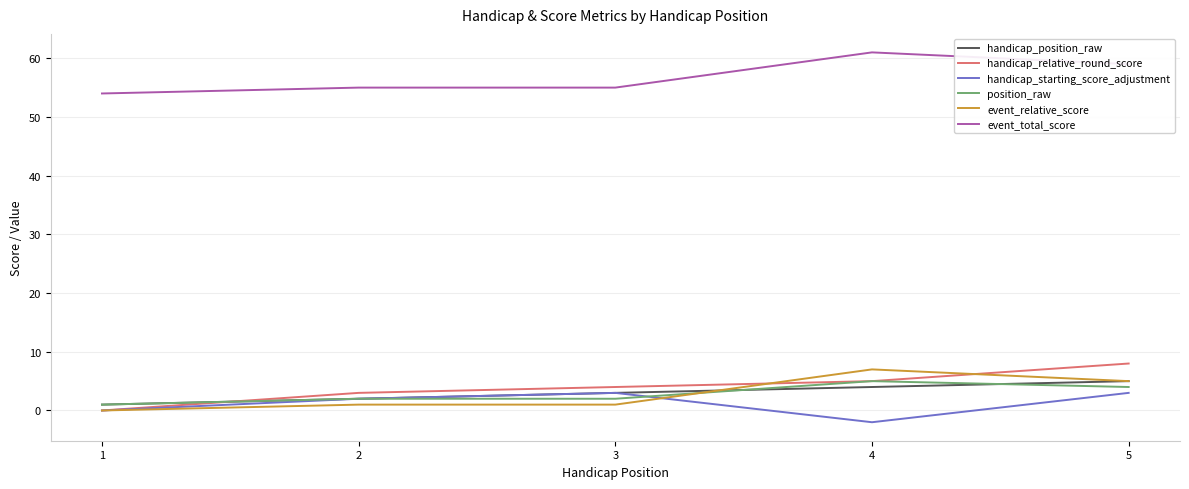

The event_relative_score series shows 3 at 1. True or false?

False